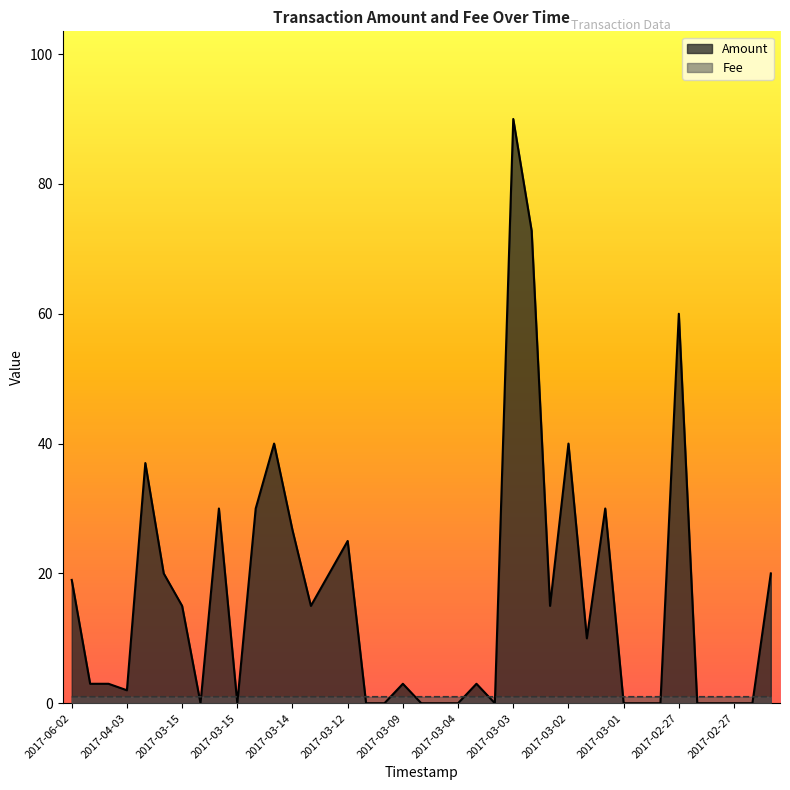

What are all the series names shown in the legend?

Amount, Fee